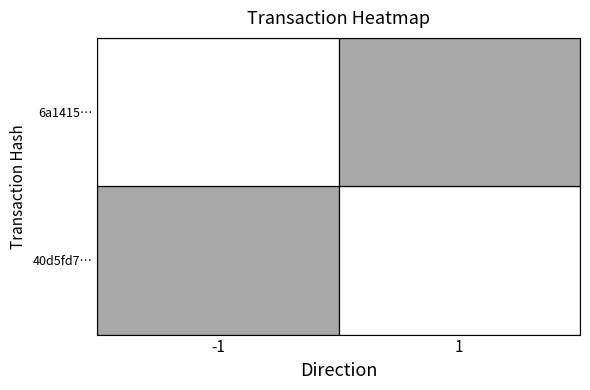

The value of 40d5fd7255d22a71f582fdf21e91291107e4c50 at io_index is 0. True or false?

False